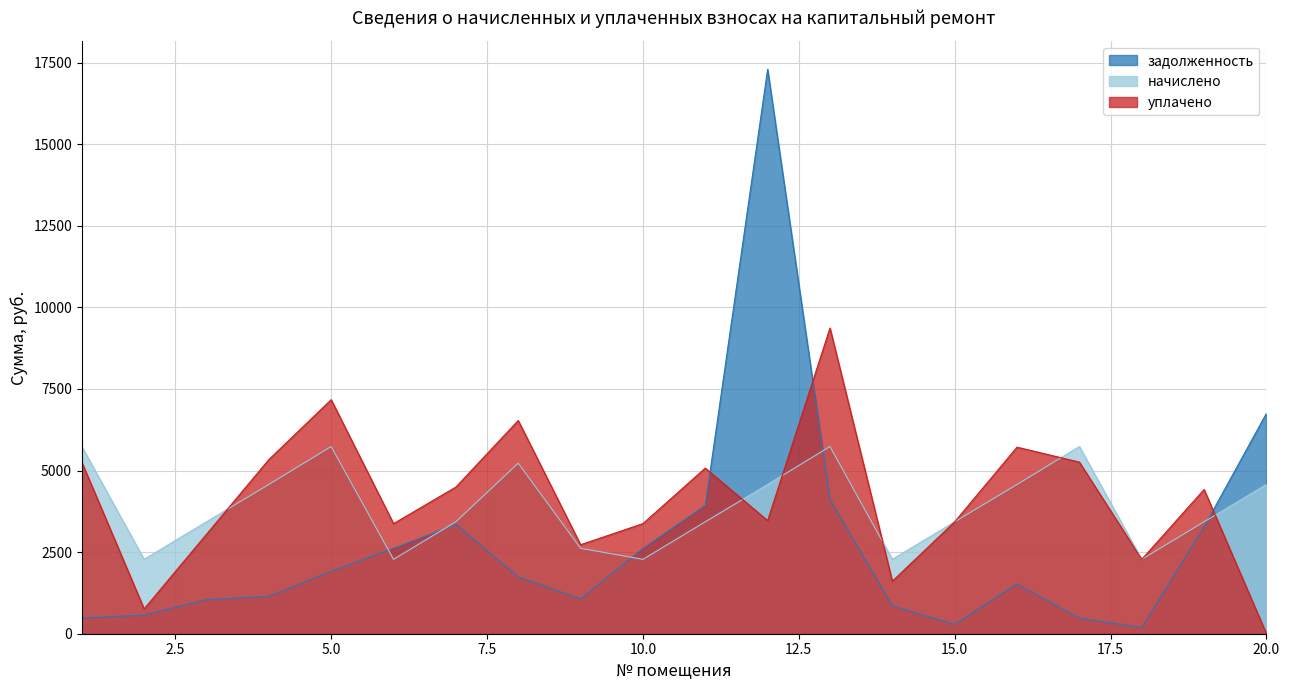

Reading right to left, extract all data points from this chart.

задолженность: 20=6751.4	19=3275.8	18=189.1	17=477.0	16=1524.1	15=285.2	14=849.4	13=4107.6	12=17289.2	11=3930.9	10=2612.9	9=1065.1	8=1741.8	7=3350.2	6=2612.9	5=1911.9	4=1143.1	3=1042.5	2=569.9	1=478.0
начислено: 20=4572.2	19=3429.2	18=2279.4	17=5735.8	16=4572.2	15=3429.2	14=2279.4	13=5735.8	12=4572.2	11=3429.2	10=2279.4	9=2617.3	8=5225.5	7=3429.2	6=2279.4	5=5735.8	4=4572.2	3=3429.2	2=2279.4	1=5735.8
уплачено: 20=0.0	19=4418.8	18=2278.6	17=5257.0	16=5715.4	15=3429.1	14=1609.2	13=9365.4	12=3465.0	11=5074.0	10=3372.7	9=2726.3	8=6532.0	7=4493.3	6=3372.7	5=7169.8	4=5334.3	3=3046.5	2=760.0	1=5258.0